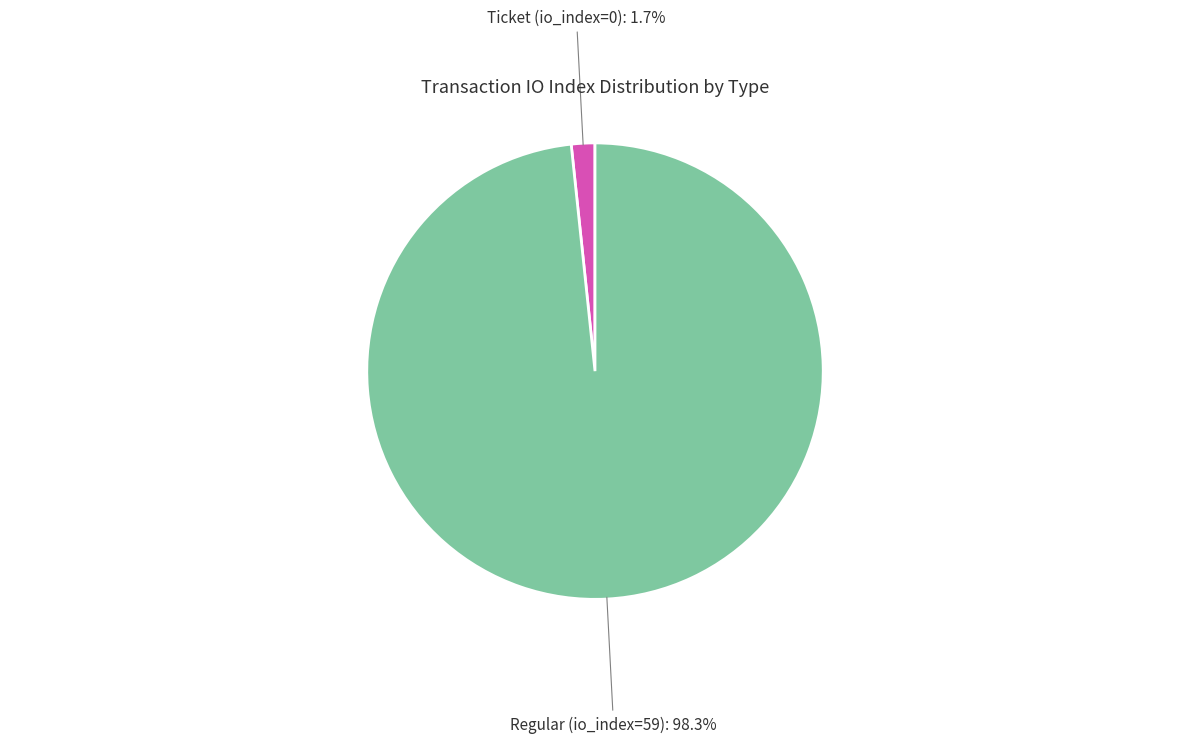

Is there any slice that represents more than half of the pie?

Yes